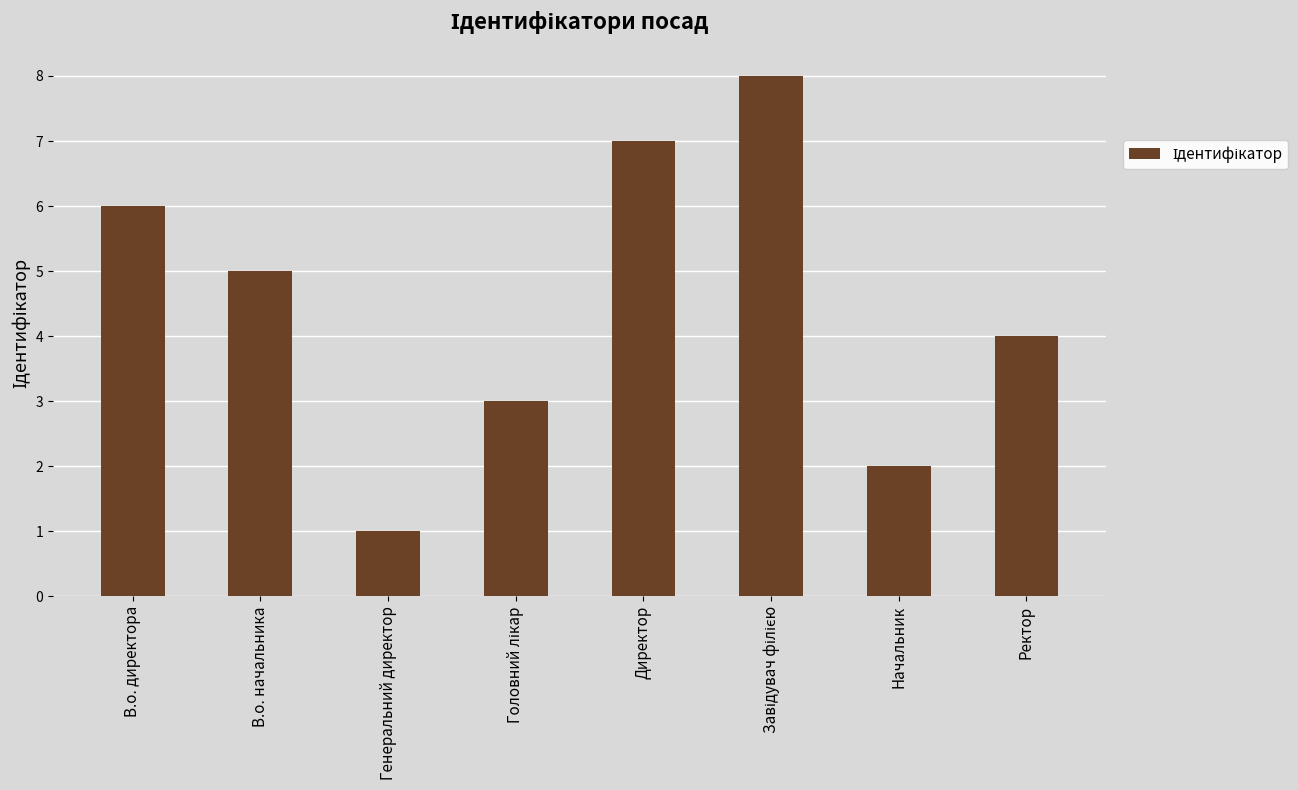

What is the sum of the values at Генеральний директор and Директор?

8